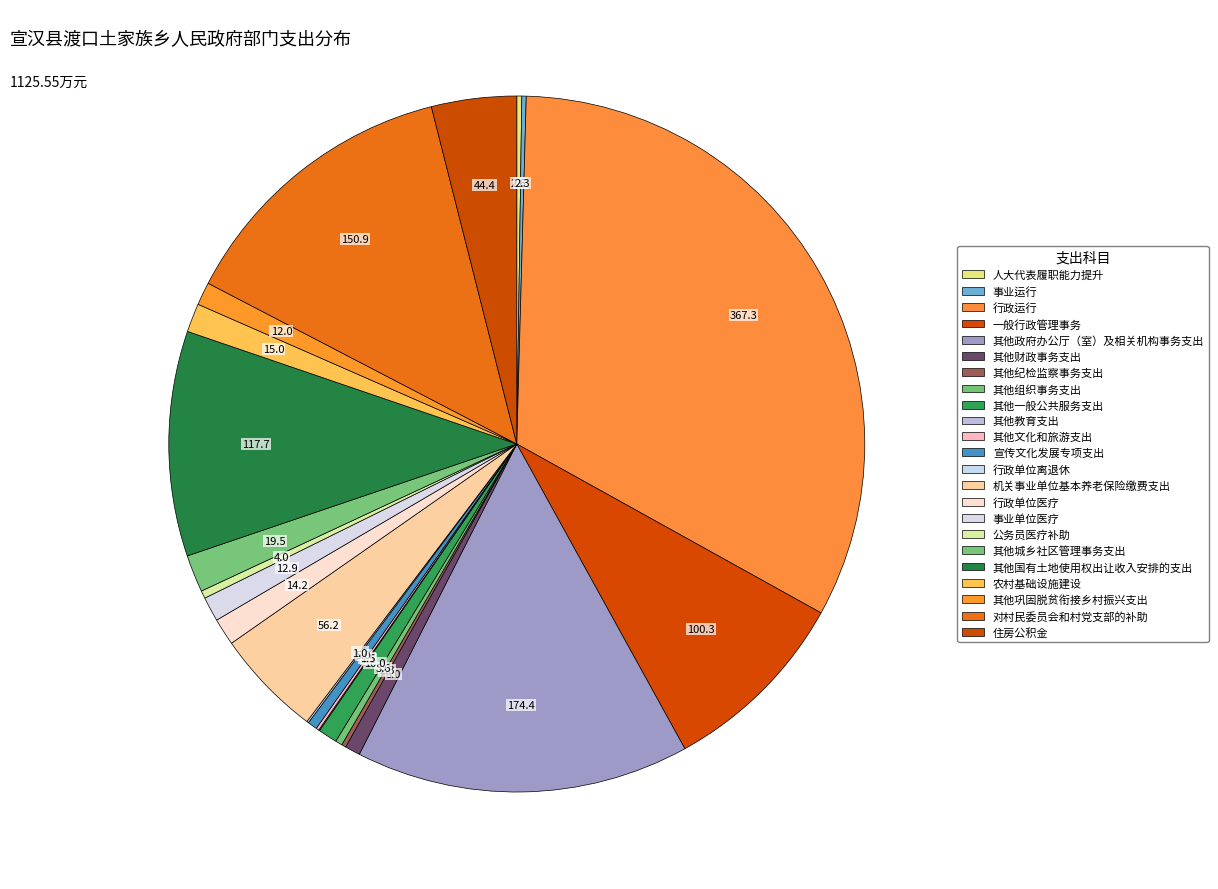

How much of the chart is everything except 其他城乡社区管理事务支出?

98.3%